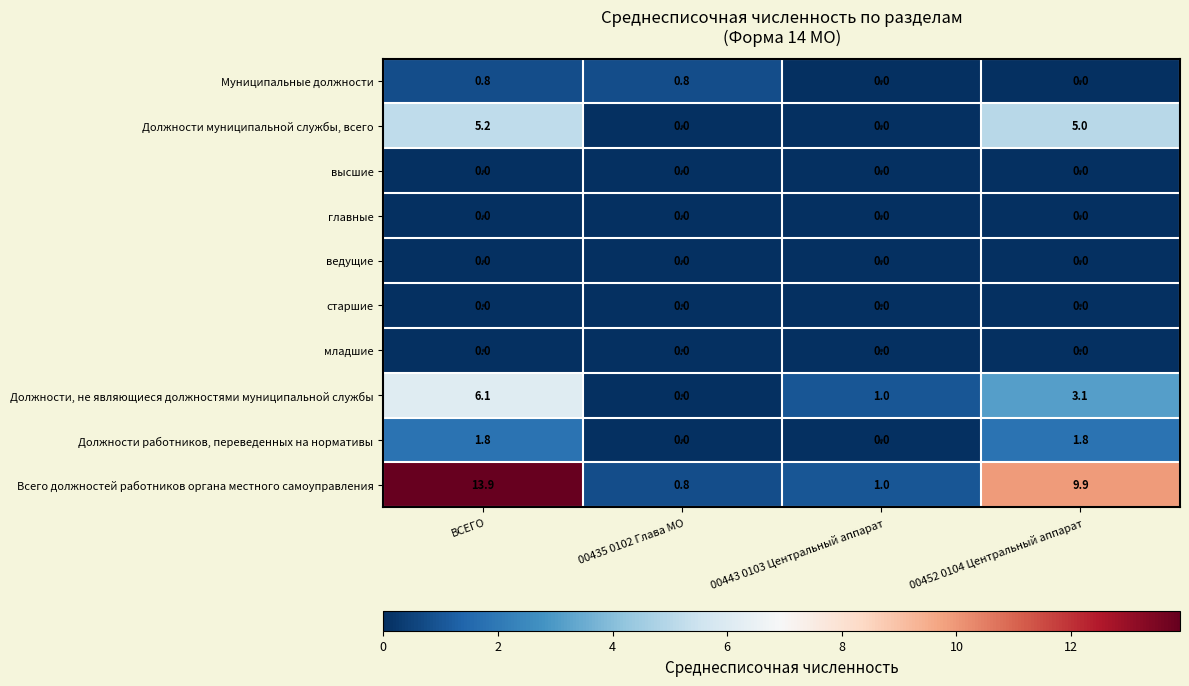

Between 00435 0102 Глава МО and 00443 0103 Центральный аппарат, which series saw the biggest shift?

Должности, не являющиеся должностями муниципальной службы